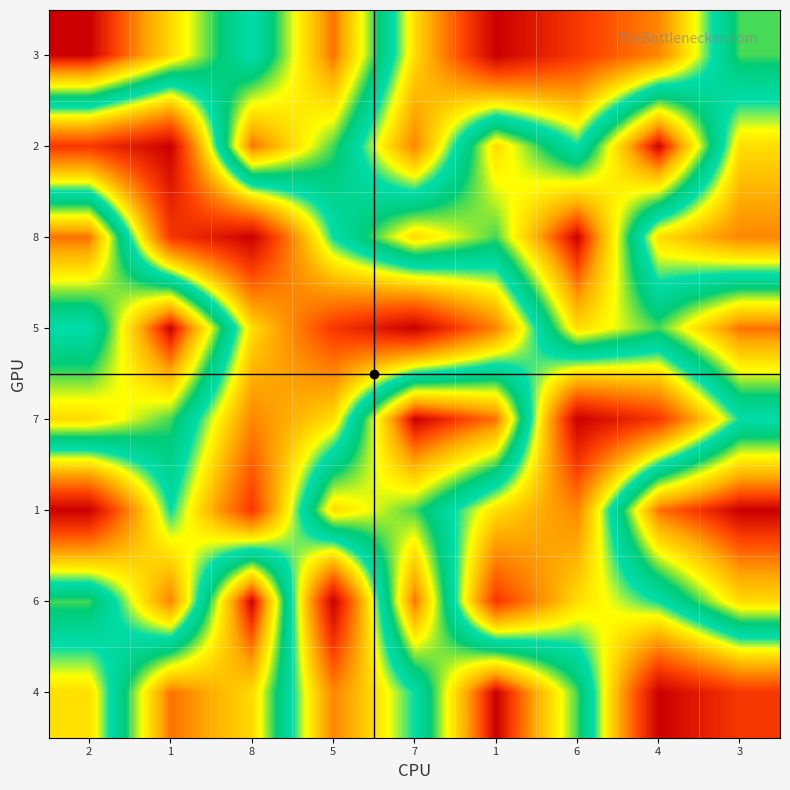

Rank the series at 3 from lowest to highest value.

4, 8, 2, 7, 3, 6, 5, 1